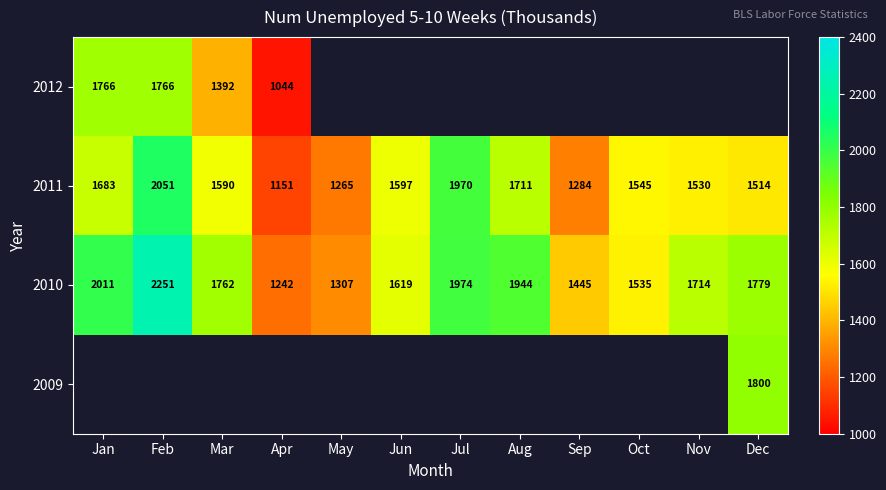

Is the value of 2011 at Jan greater than the value of 2010 at Dec?

No